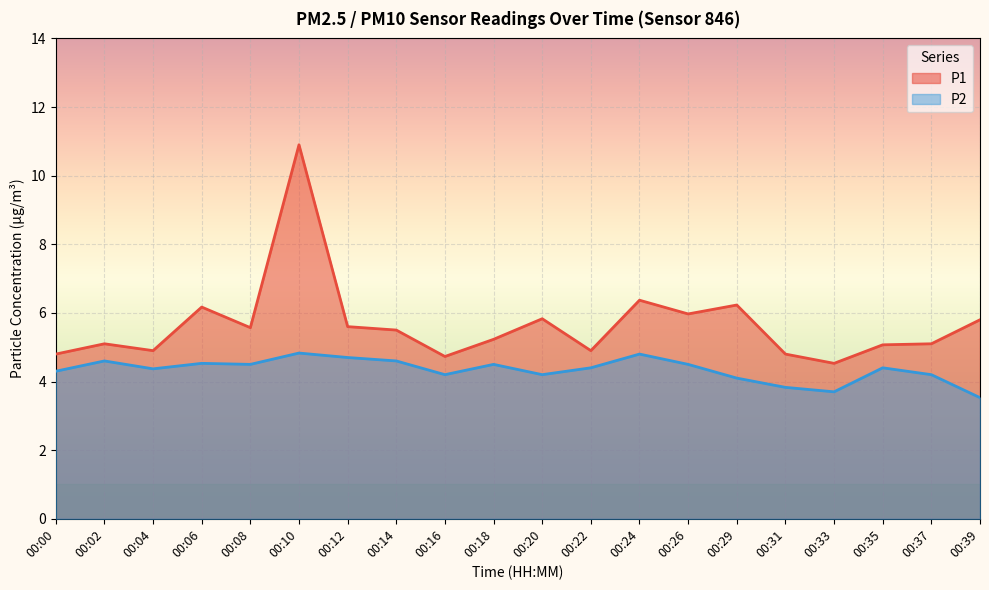

True or false: P2 and P1 intersect in this chart.

False